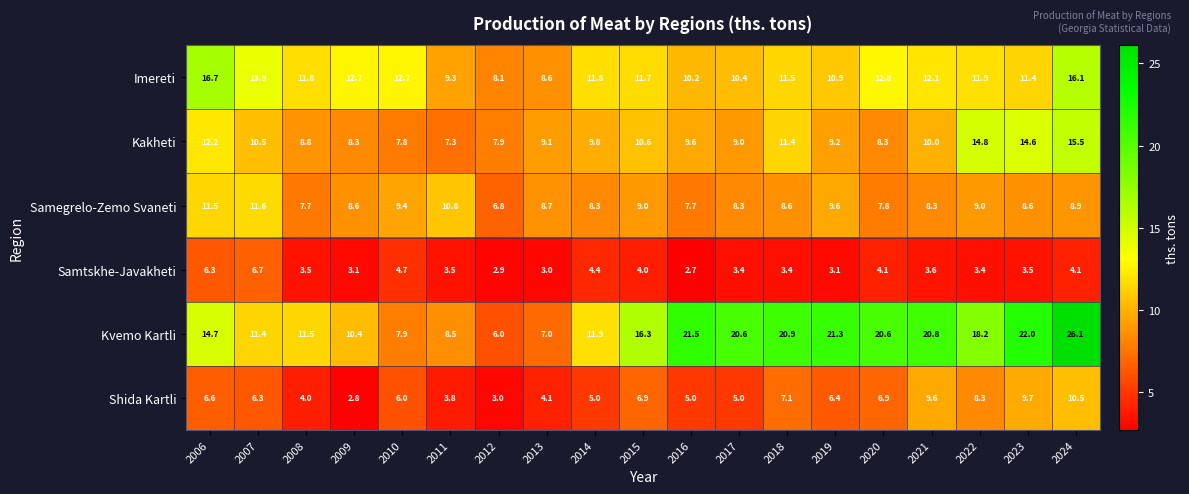

What is the average value of the Kvemo Kartli series?

15.7